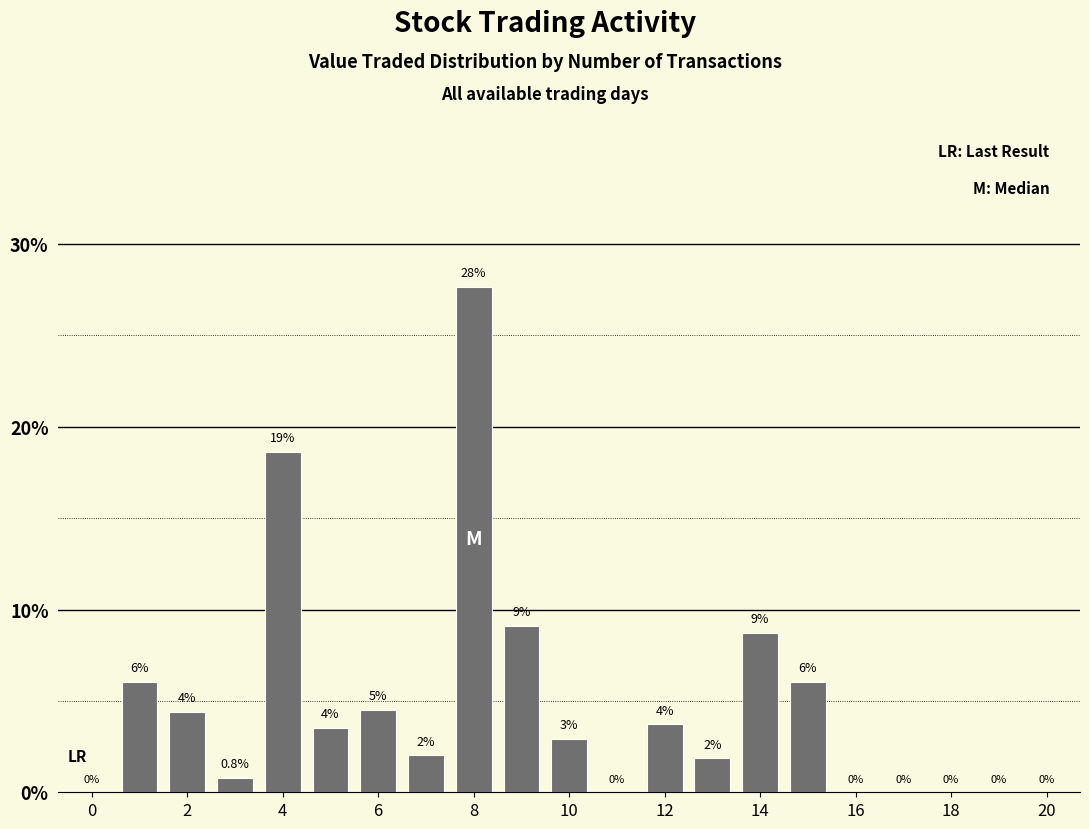

How many positive values are there?

14